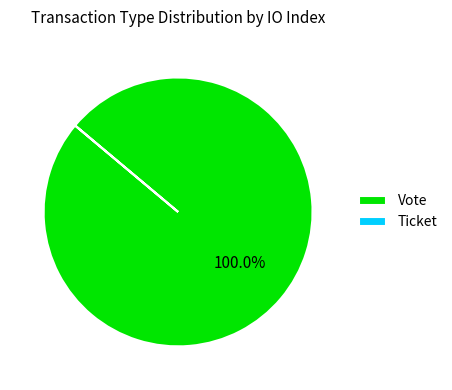

What is the majority slice?

Vote